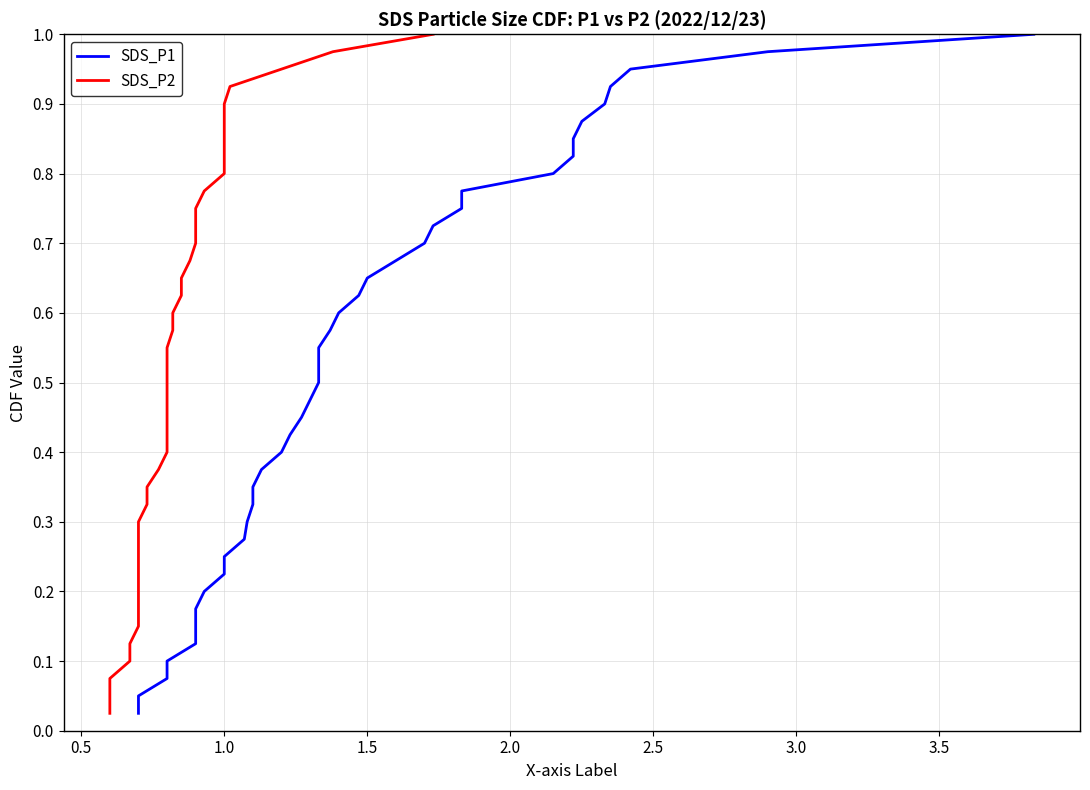

True or false: SDS_P2 and SDS_P1 cross at least once.

False